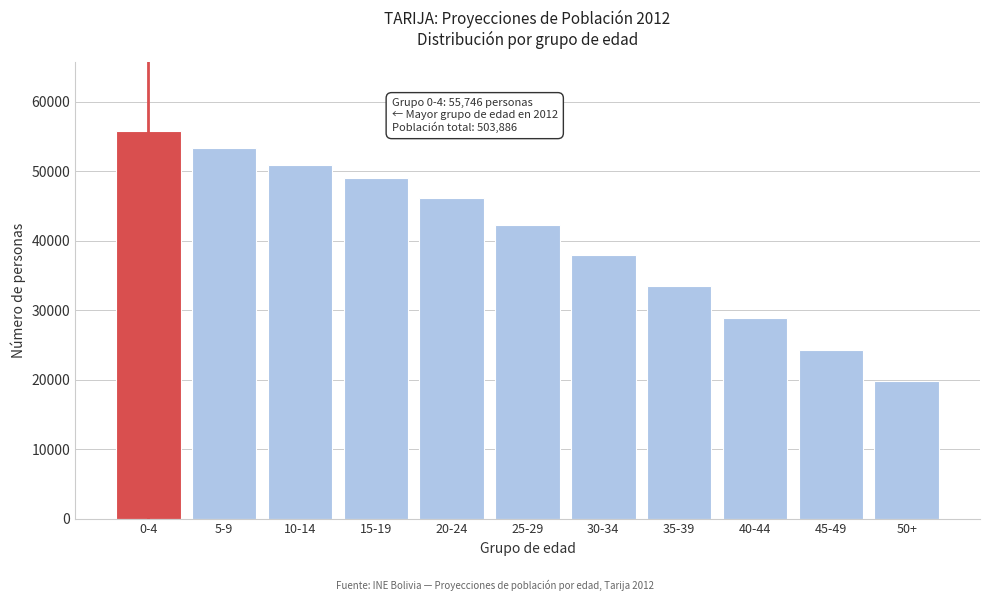

Reading left to right, list all the values displayed in this chart.

55746	53349	50961	49086	46121	42215	38000	33500	28800	24200	19800